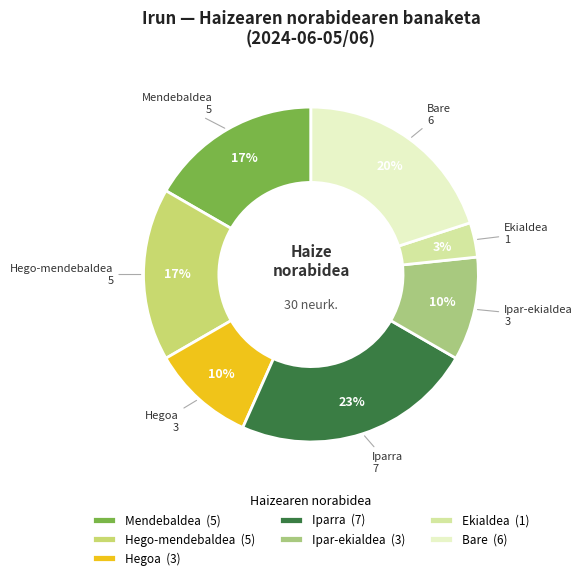

To the nearest percent, what percentage of the pie is Ekialdea?

3%